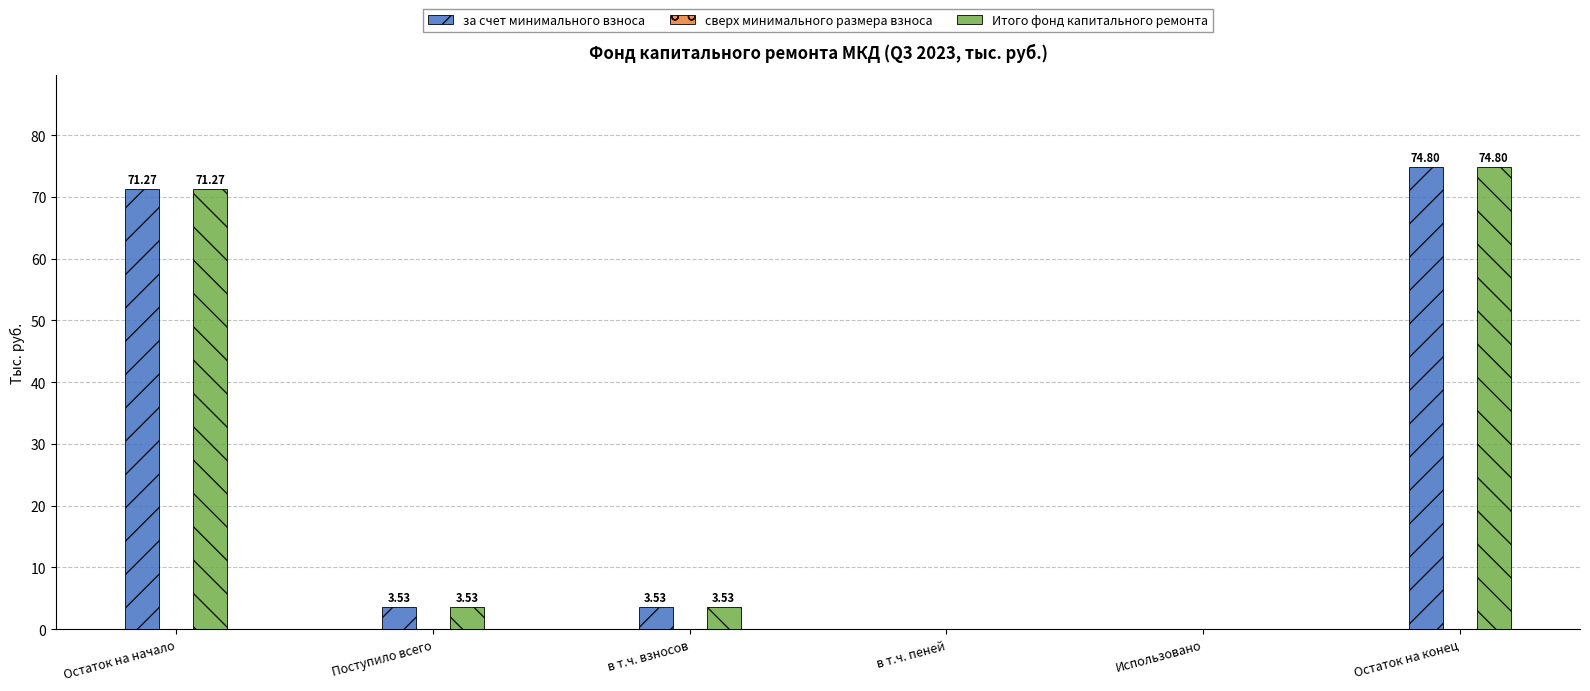

What is the spread (max minus min) of values at Поступило всего?

0.0